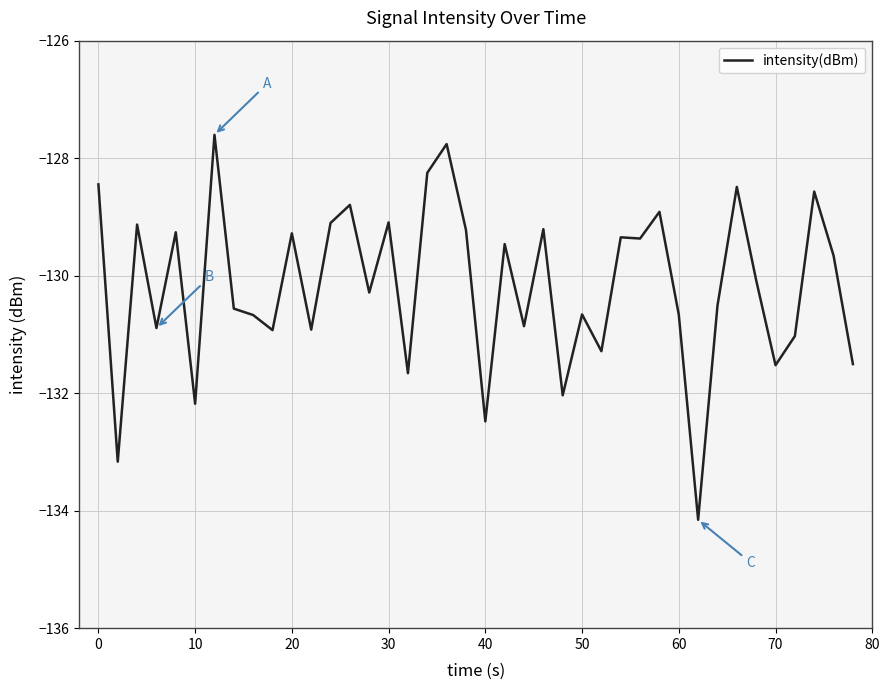

What is the greatest value displayed?

-127.6